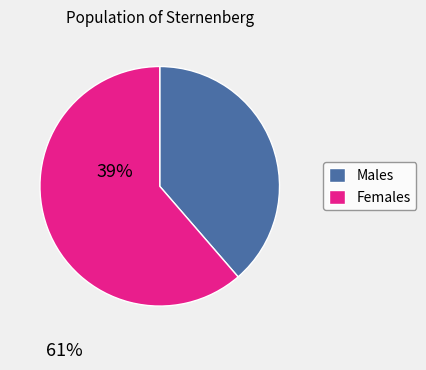

Is there a majority slice in this chart?

Yes